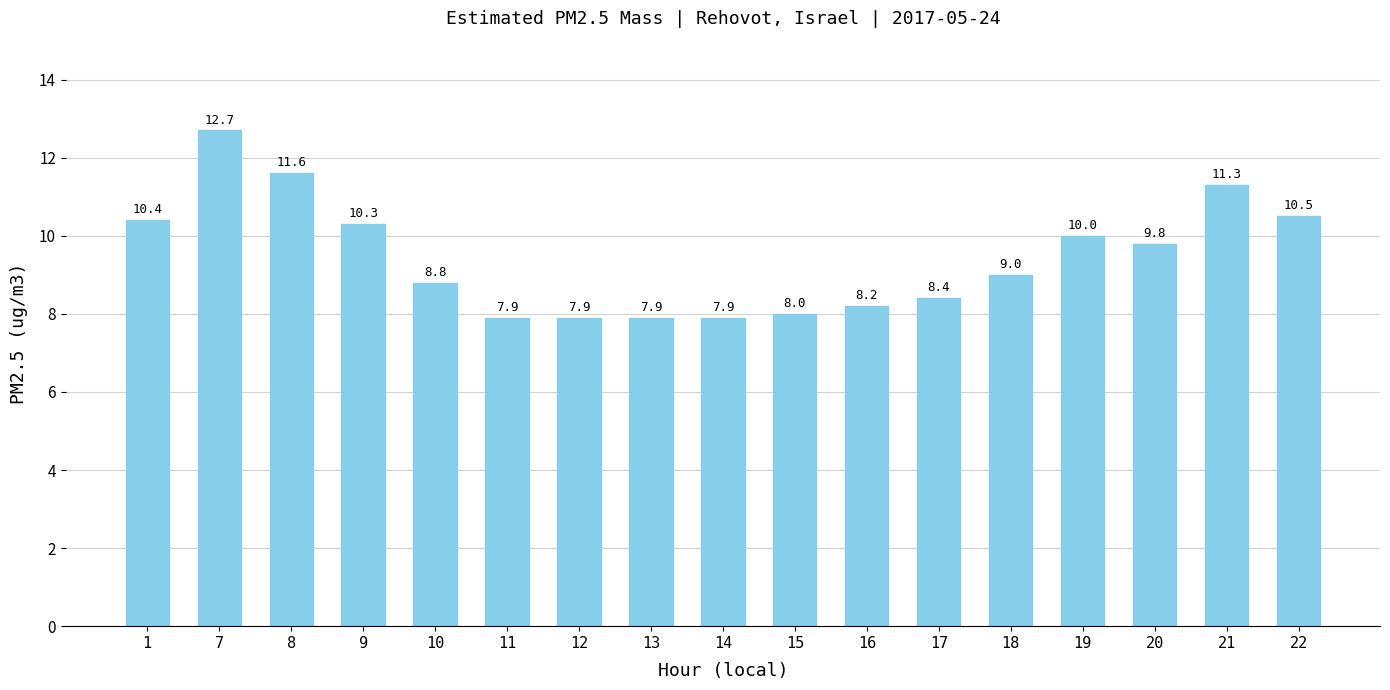

Read the value at 11.

7.9